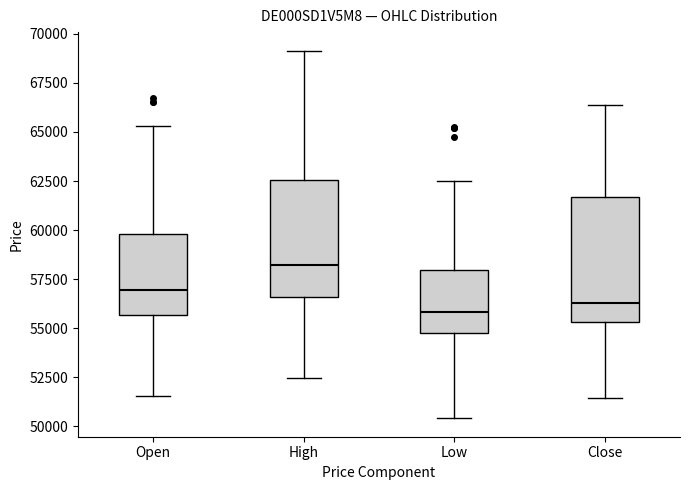

Reading left to right, transcribe this box plot: for each box, give where its median line is, the range the box spans, and where its two whiskers end, as read against the y-axis. The values are not printed on the chart, so give them approximately, as read against the axis.

Open: median 57000, box 55500 to 60000, whiskers 51500 to 65500
High: median 58000, box 56500 to 62500, whiskers 52500 to 69000
Low: median 56000, box 54500 to 58000, whiskers 50500 to 62500
Close: median 56500, box 55500 to 61500, whiskers 51500 to 66500